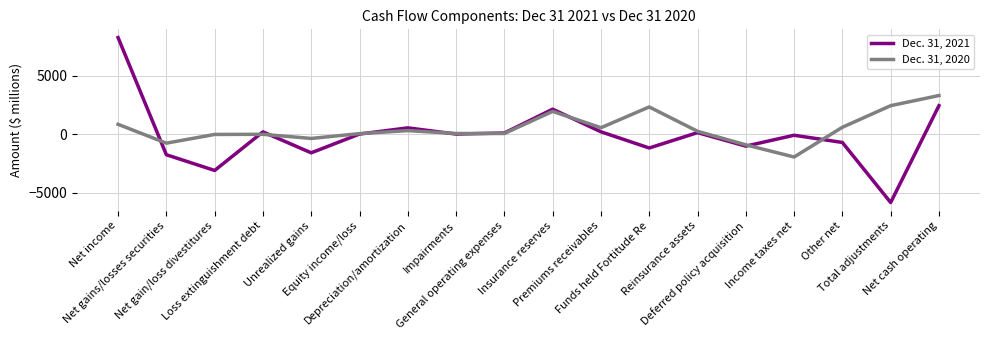

What is the sum of all Dec. 31, 2021 values?

-875